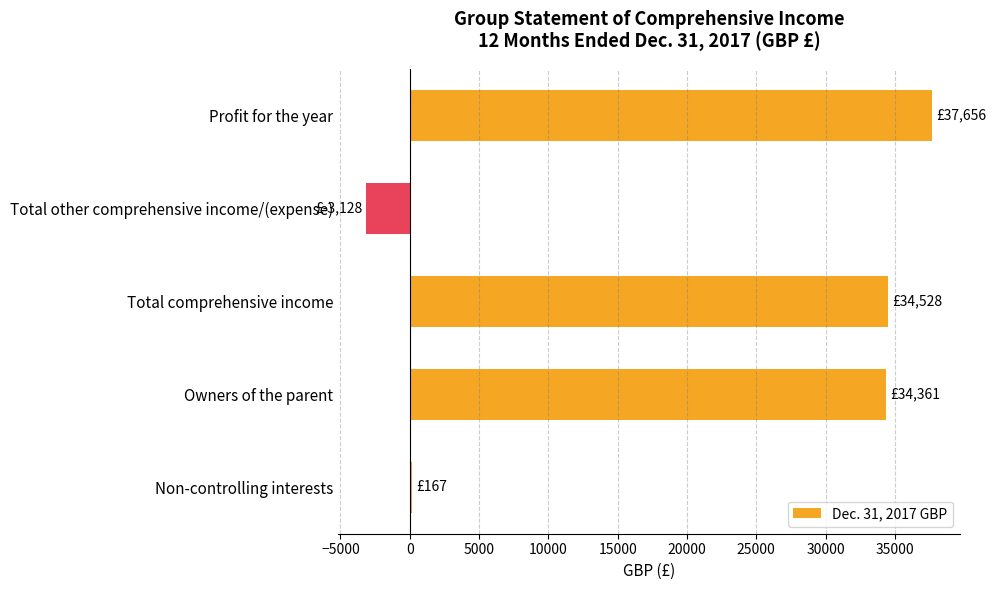

What is the greatest value displayed?

37656